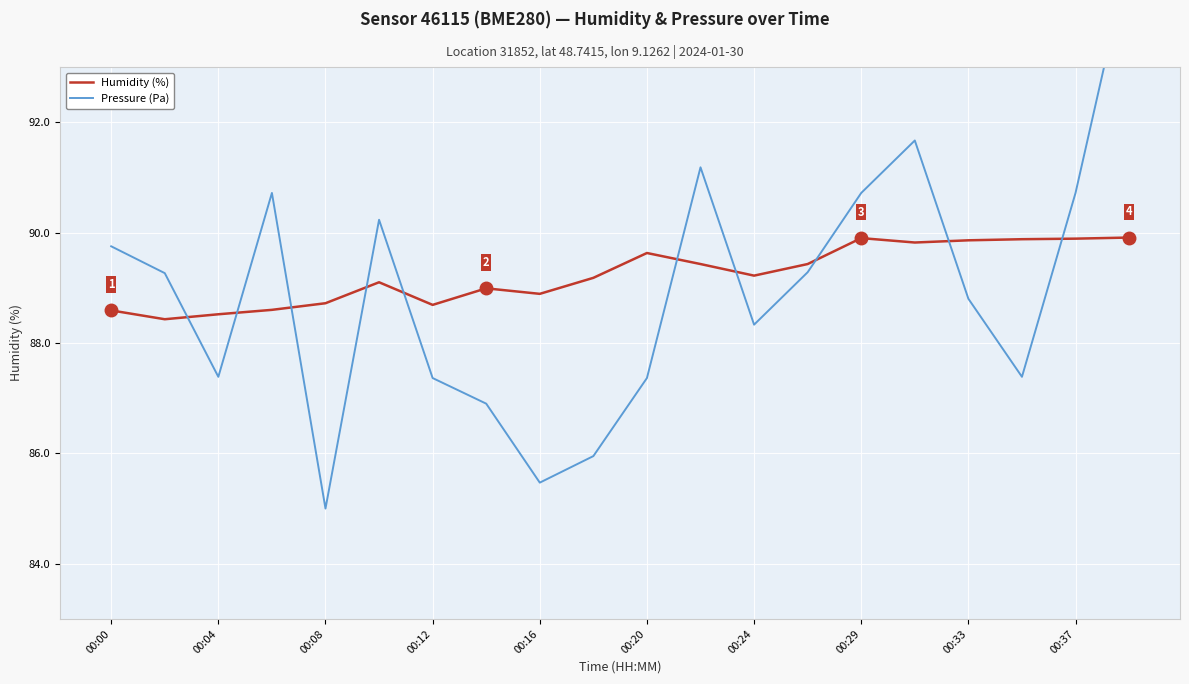

Is it true that Humidity (%) equals 89.6 at 00:20?

True